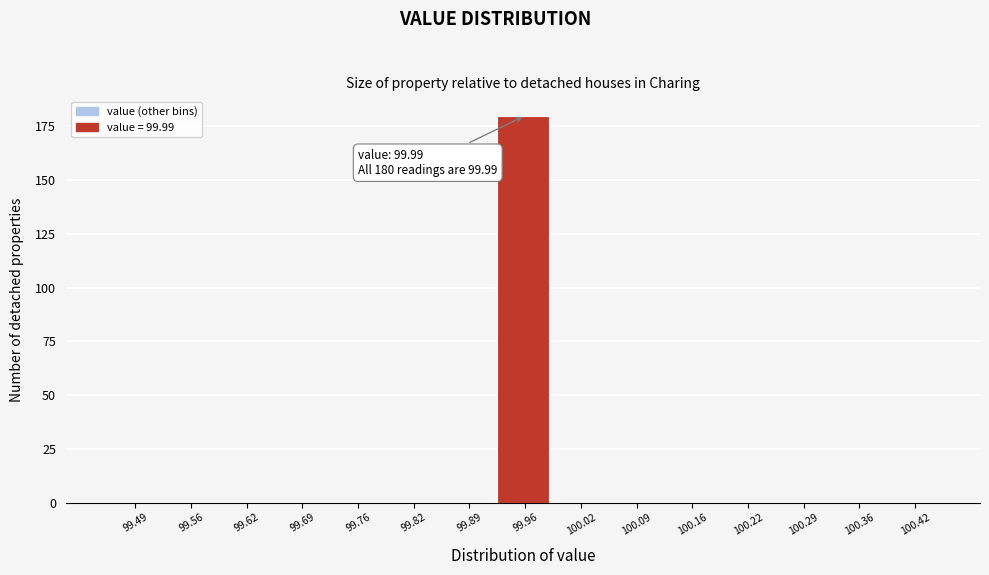

Reading left to right, list all the values displayed in this chart.

99.49=0	99.56=0	99.62=0	99.69=0	99.76=0	99.82=0	99.89=0	99.96=180	100.02=0	100.09=0	100.16=0	100.22=0	100.29=0	100.36=0	100.42=0